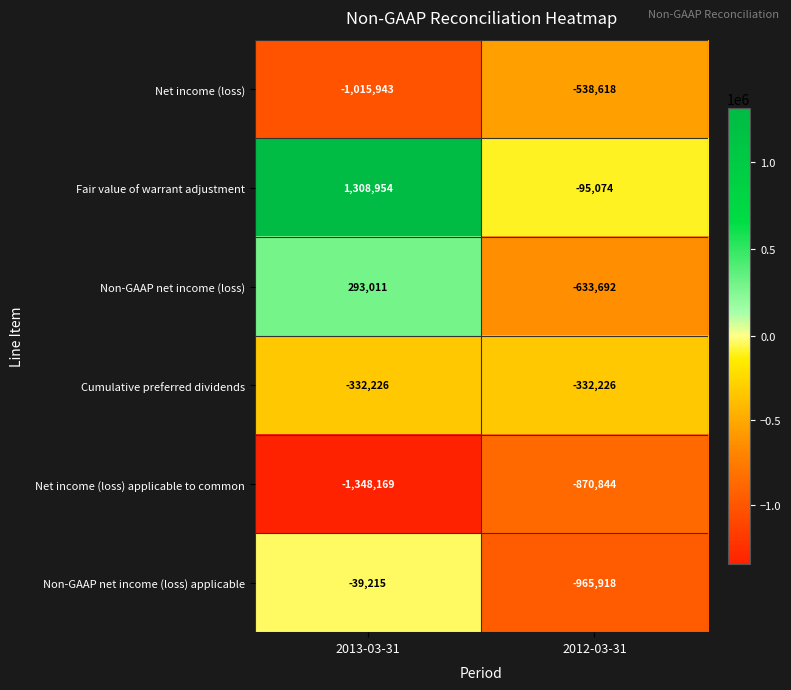

Reading left to right, what are all the values shown in this chart?

Net income (loss): 2013-03-31=-1015943	2012-03-31=-538618
Fair value of warrant adjustment: 2013-03-31=1308954	2012-03-31=-95074
Non-GAAP net income (loss): 2013-03-31=293011	2012-03-31=-633692
Cumulative preferred dividends: 2013-03-31=-332226	2012-03-31=-332226
Net income (loss) applicable to common: 2013-03-31=-1348169	2012-03-31=-870844
Non-GAAP net income (loss) applicable: 2013-03-31=-39215	2012-03-31=-965918